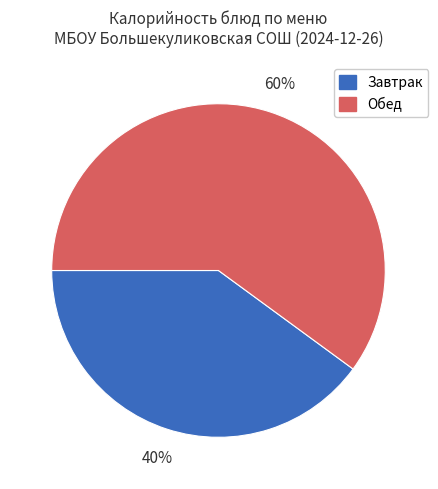

Count the number of slices in the pie.

2